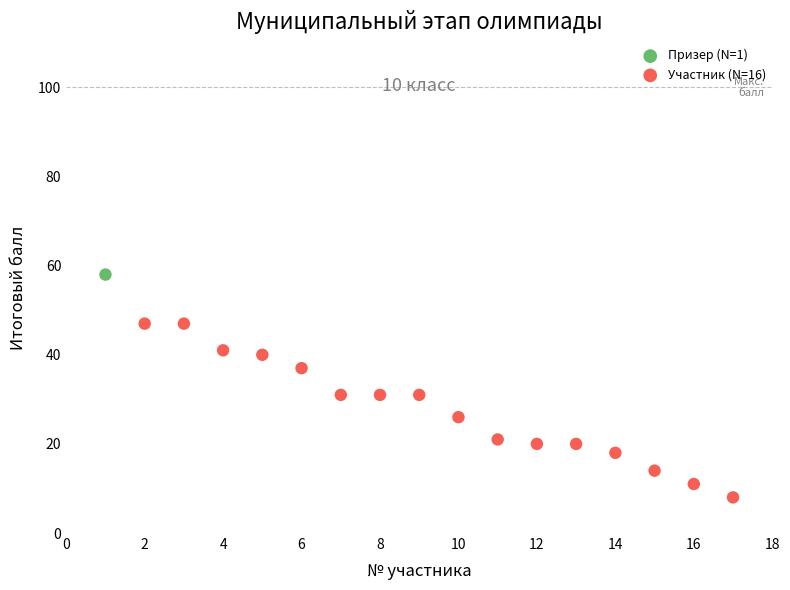

What are all the series names shown in the legend?

Призер (N=1), Участник (N=16)